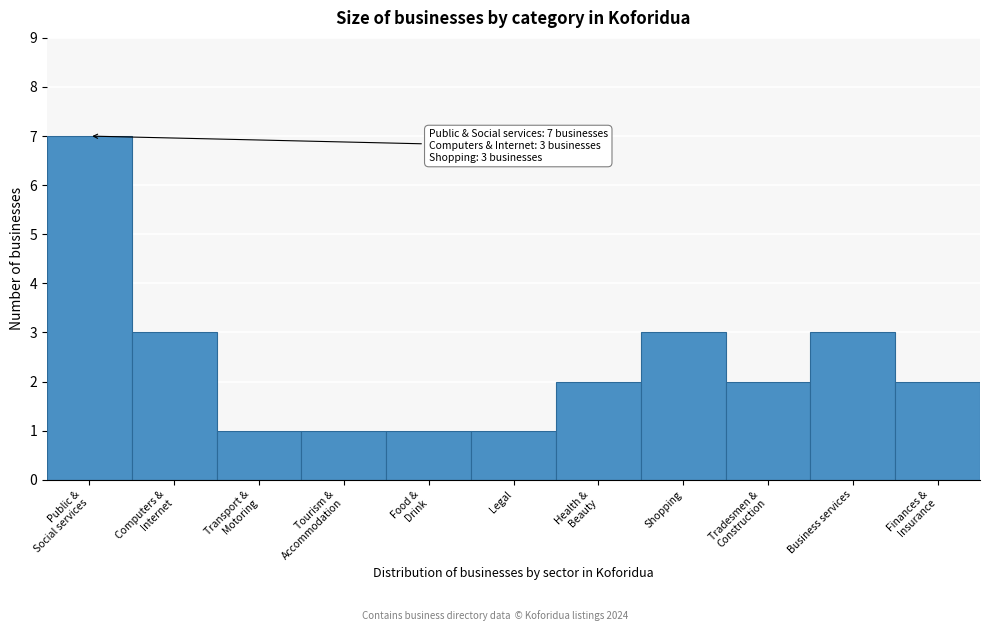

Reading left to right, what are all the values shown in this chart?

7	3	1	1	1	1	2	3	2	3	2